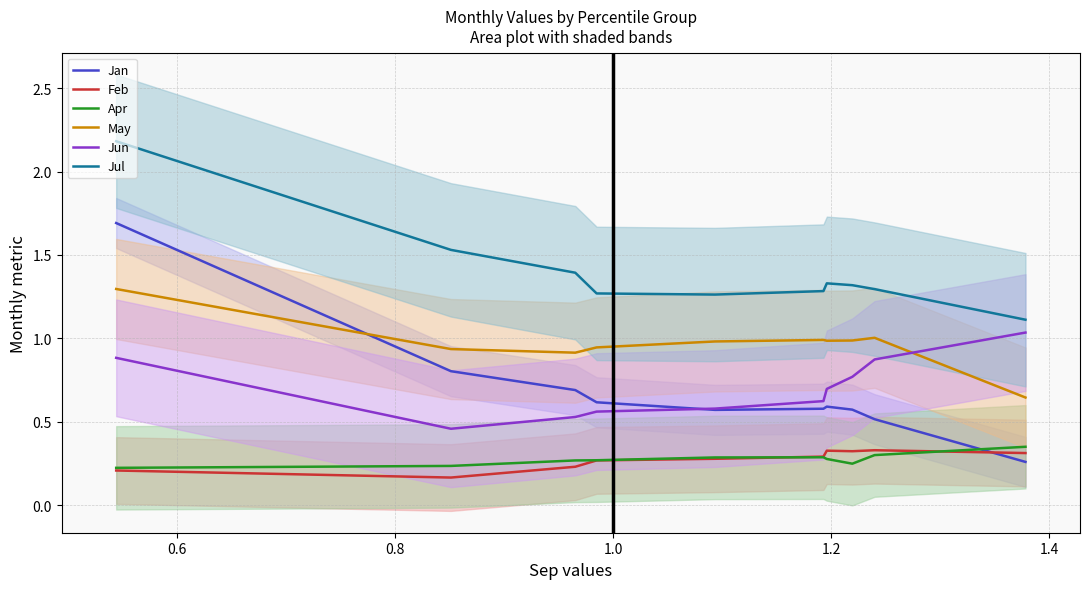

Rank the series by their maximum value, from lowest to highest.

Feb, Apr, Jun, May, Jan, Jul